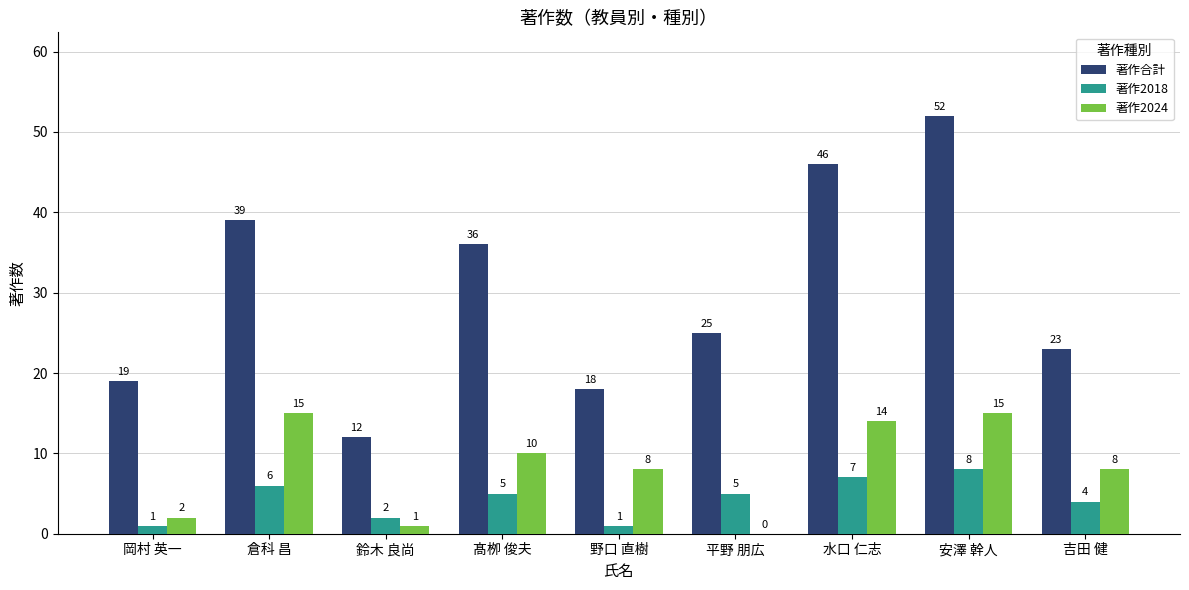

What is the average value of the 著作2018 series?

4